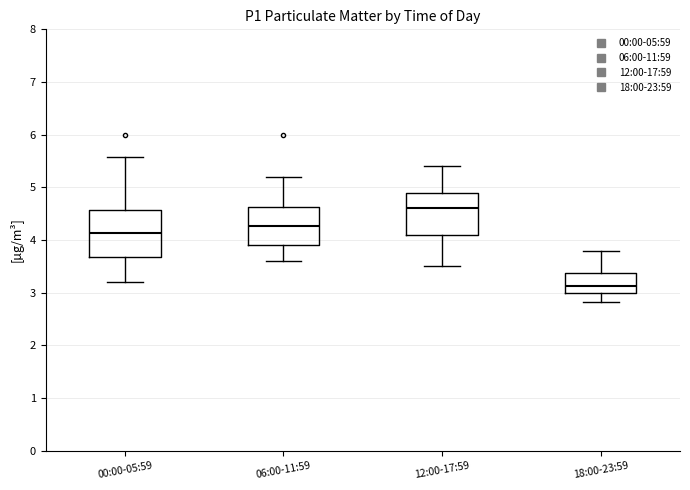

Which box's median line is the highest?

12:00-17:59